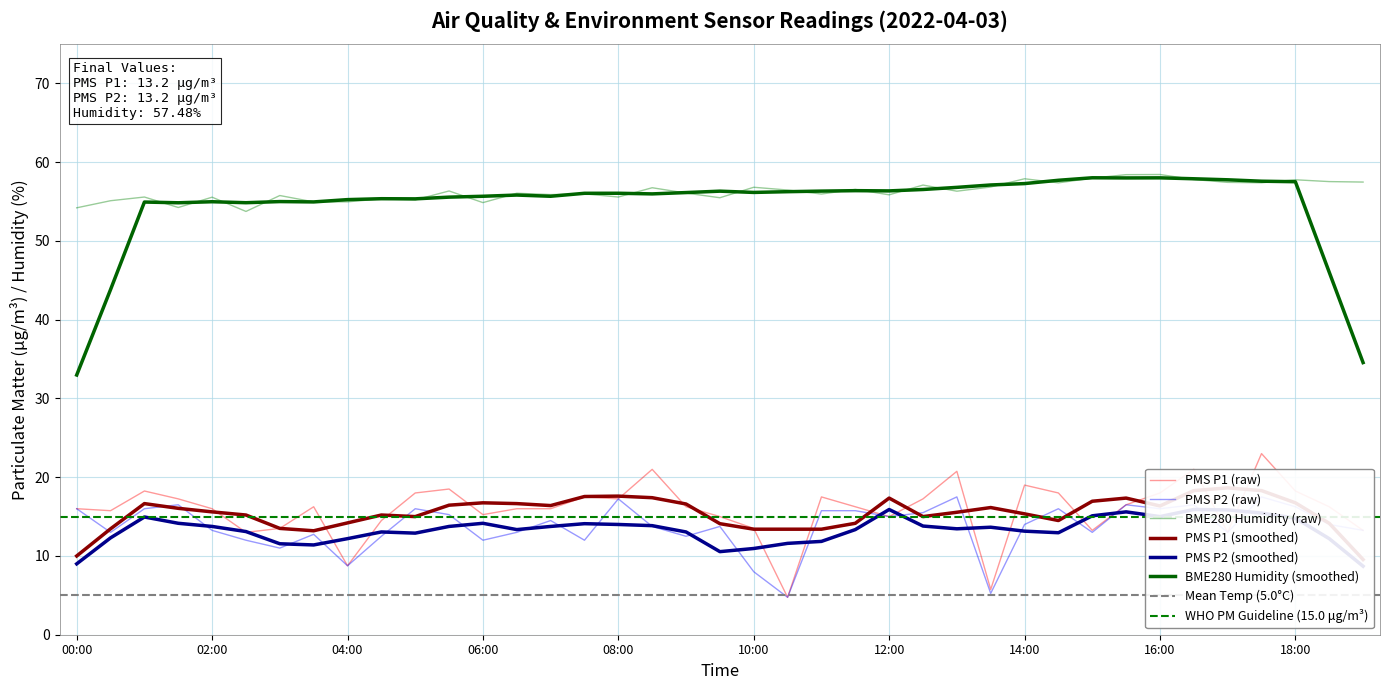

Which series has the largest total across all categories?

BME280_humidity